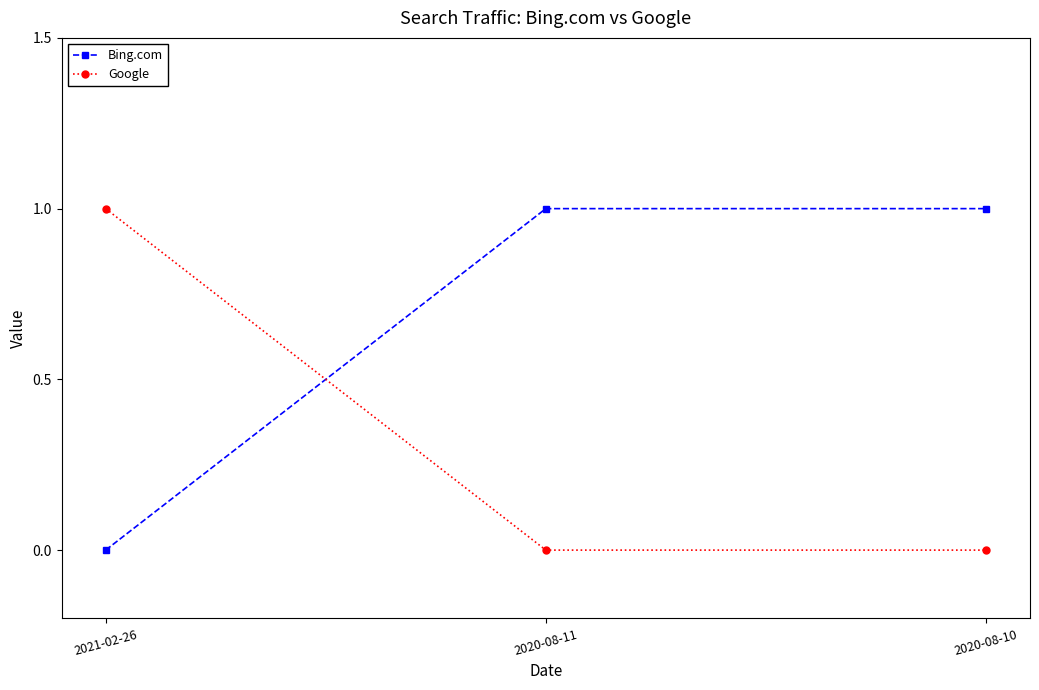

What is the difference between the Google values at 2021-02-26 and 2020-08-11?

1